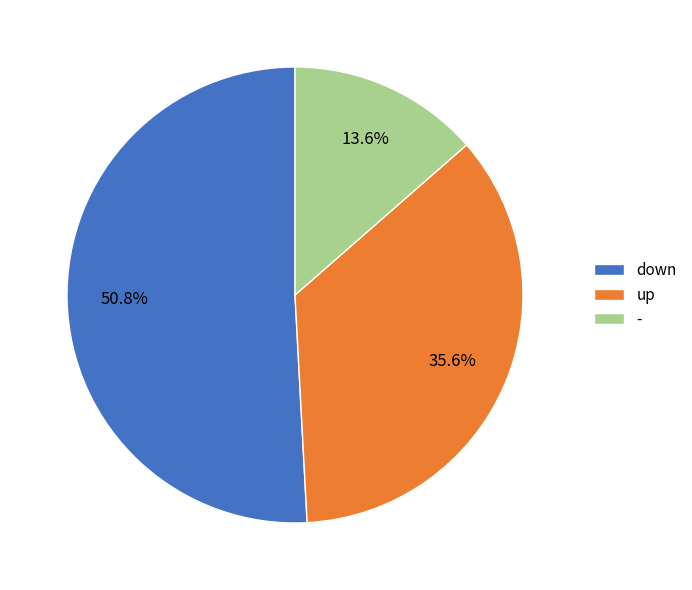

To the nearest percent, what portion does up represent?

36%